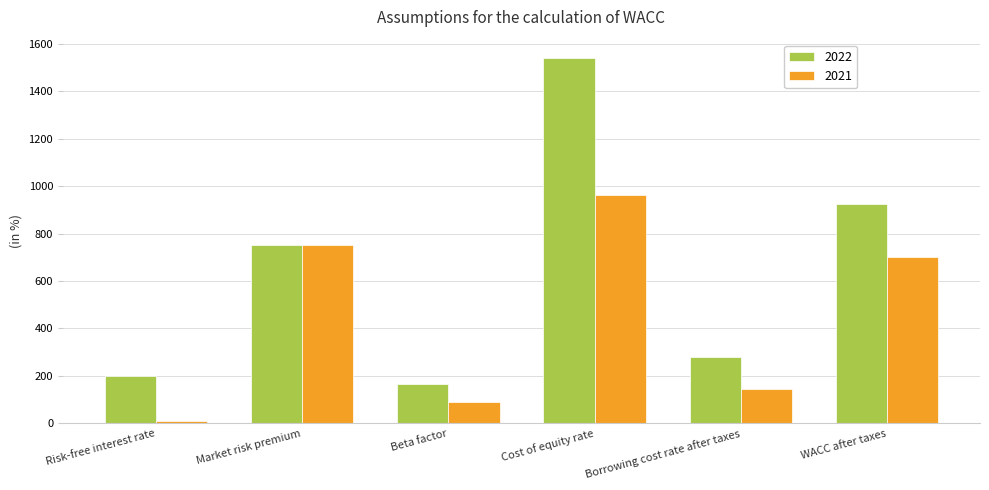

Reading left to right, what are all the values shown in this chart?

2022: 200	750	165	1541	280	925
2021: 10	750	89	962	146	703